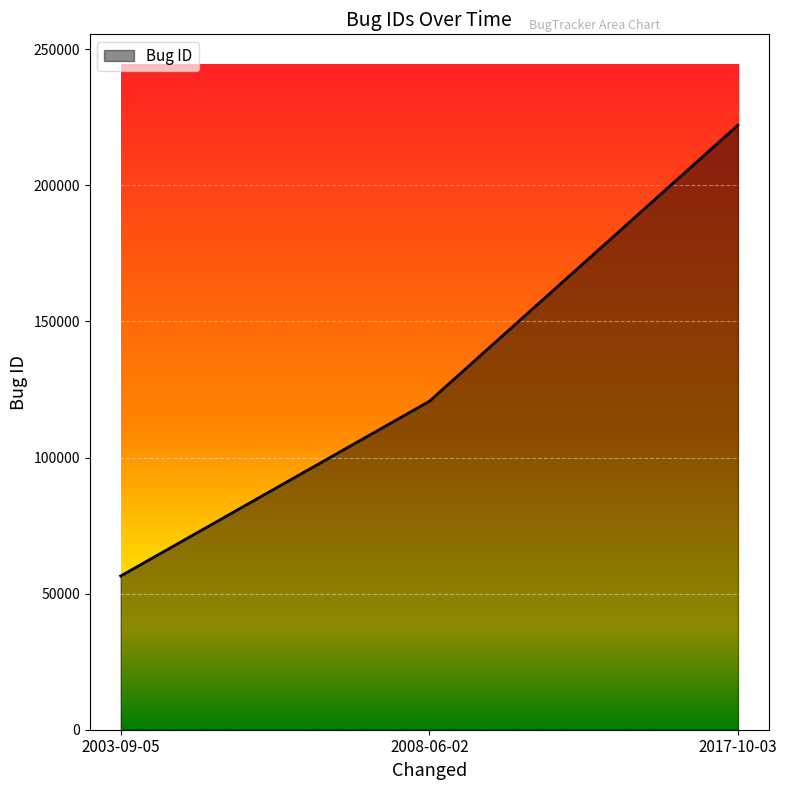

Is it true that the value at 2017-10-03 is 222148?

True